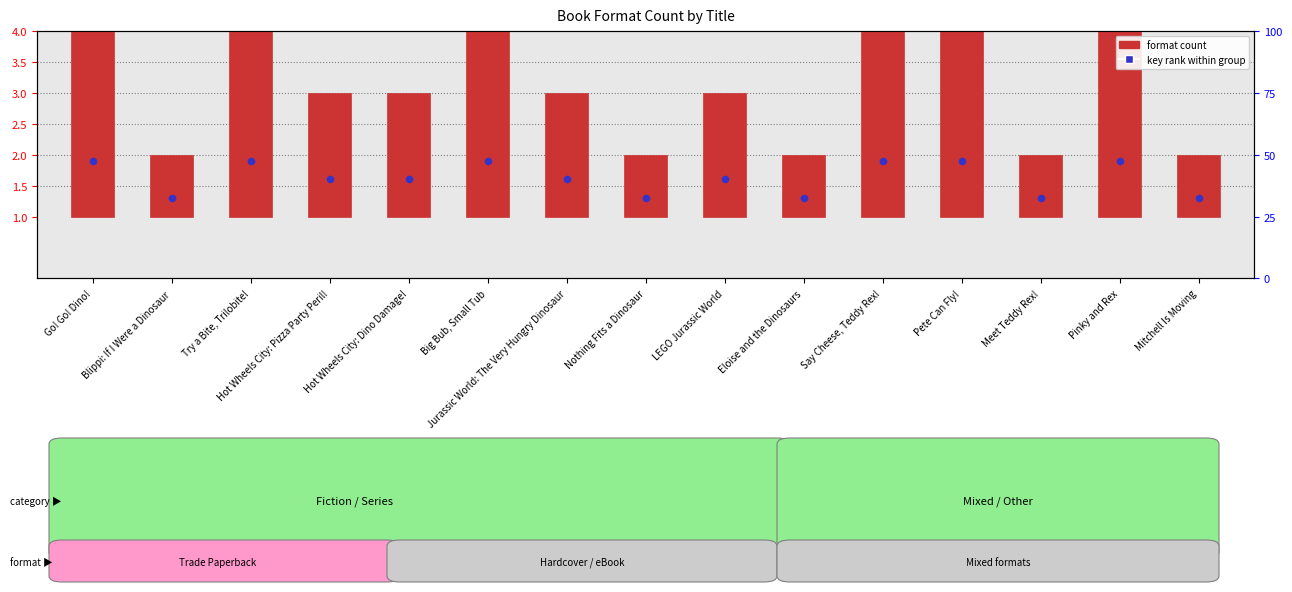

What are all the series names shown in the legend?

format count, key rank within group